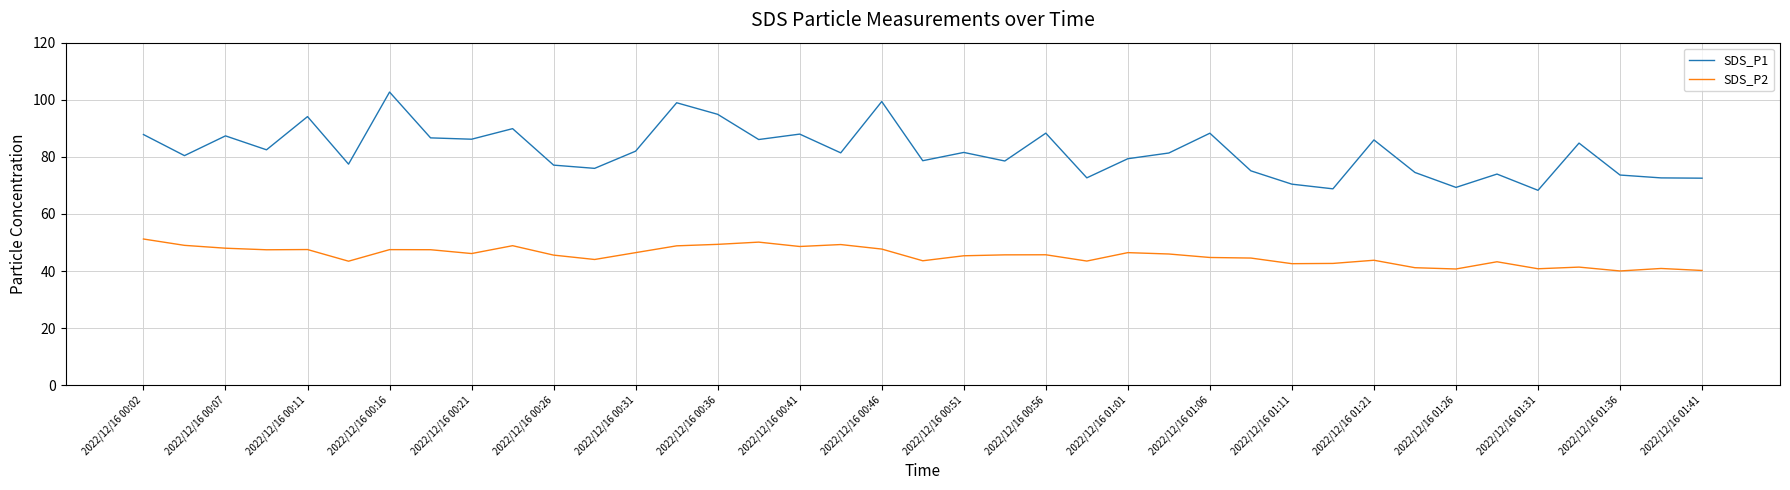

True or false: SDS_P2 has more than 0 points higher than both neighbors.

True